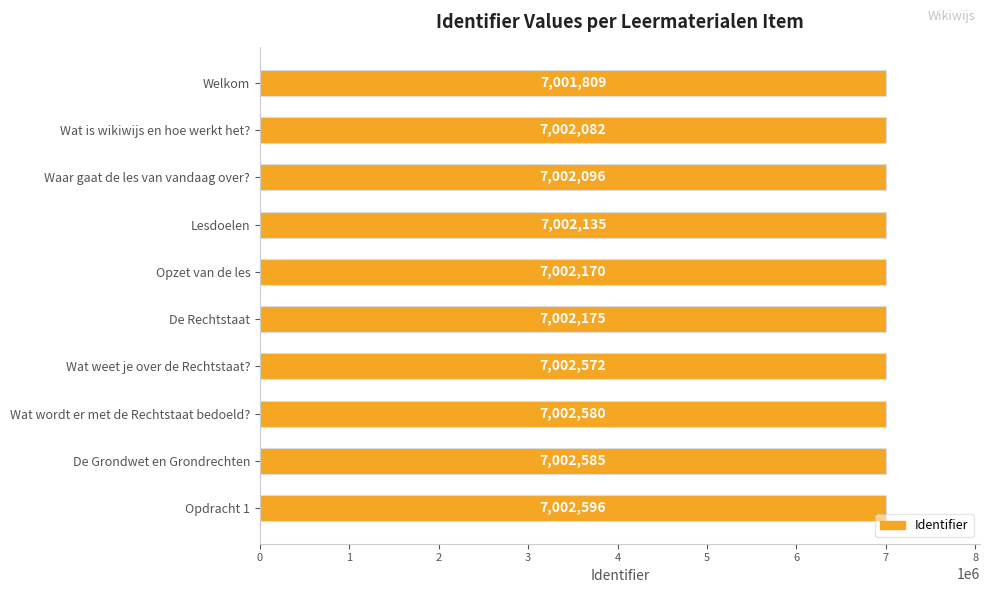

Rank the categories by value from lowest to highest.

Welkom, Wat is wikiwijs en hoe werkt het?, Waar gaat de les van vandaag over?, Lesdoelen, Opzet van de les, De Rechtstaat, Wat weet je over de Rechtstaat?, Wat wordt er met de Rechtstaat bedoeld?, De Grondwet en Grondrechten, Opdracht 1